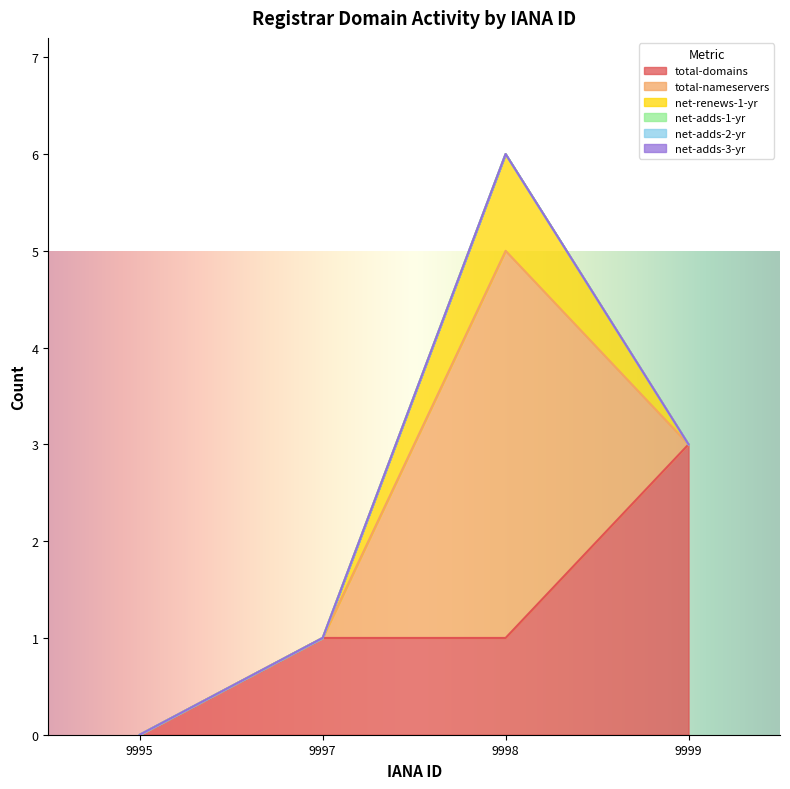

What are all the series names shown in the legend?

total-domains, total-nameservers, net-renews-1-yr, net-adds-1-yr, net-adds-2-yr, net-adds-3-yr